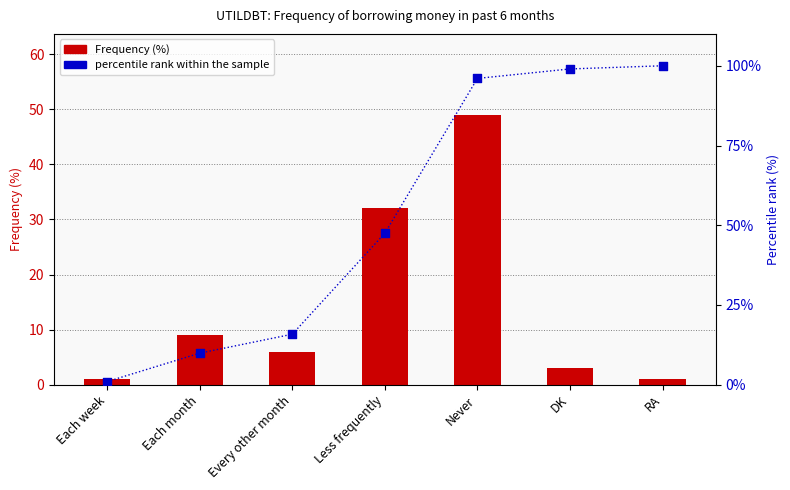

Which series has the largest total across all categories?

percentile rank within the sample